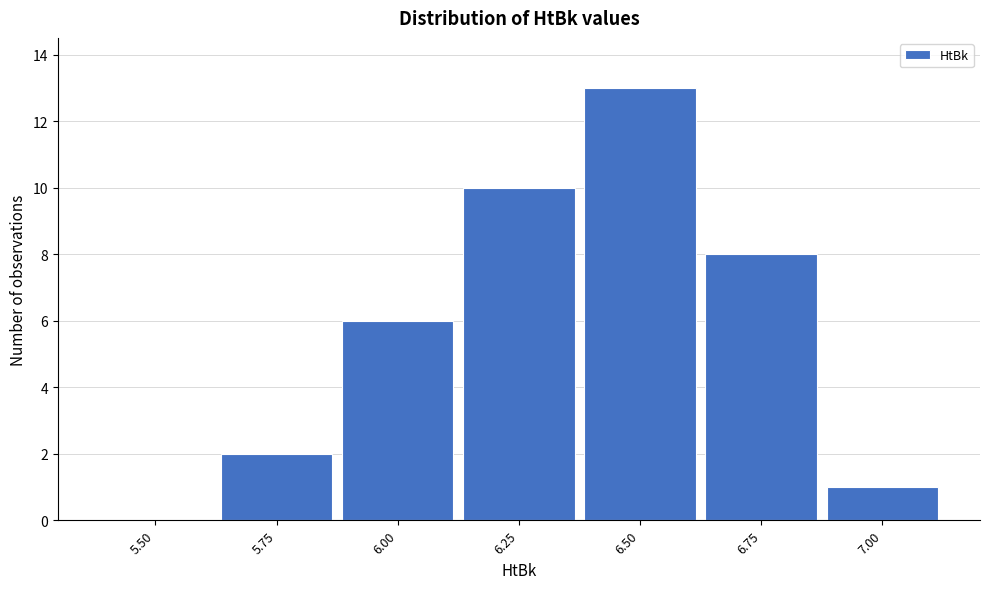

Reading right to left, transcribe all the data shown in this chart.

7.00=1	6.75=8	6.50=13	6.25=10	6.00=6	5.75=2	5.50=0